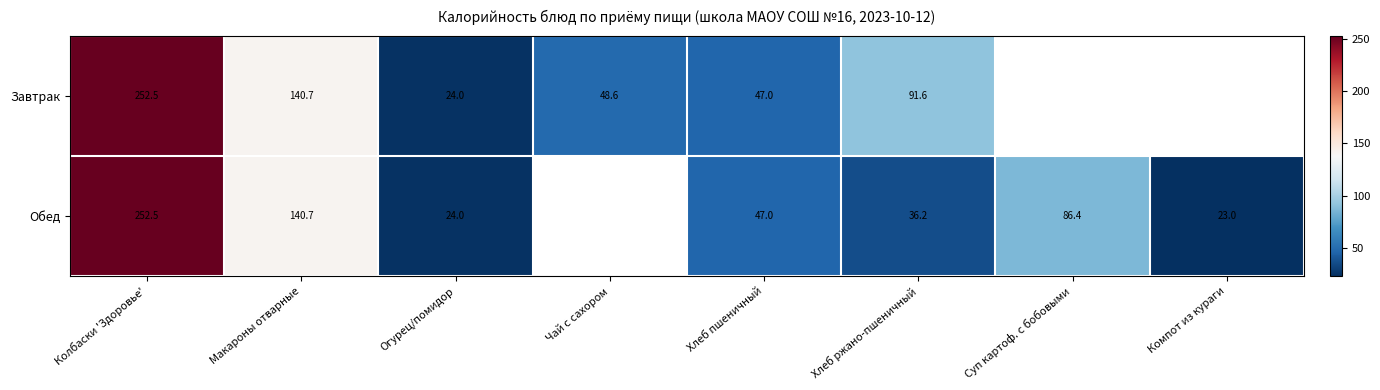

What is the greatest value displayed?

252.5